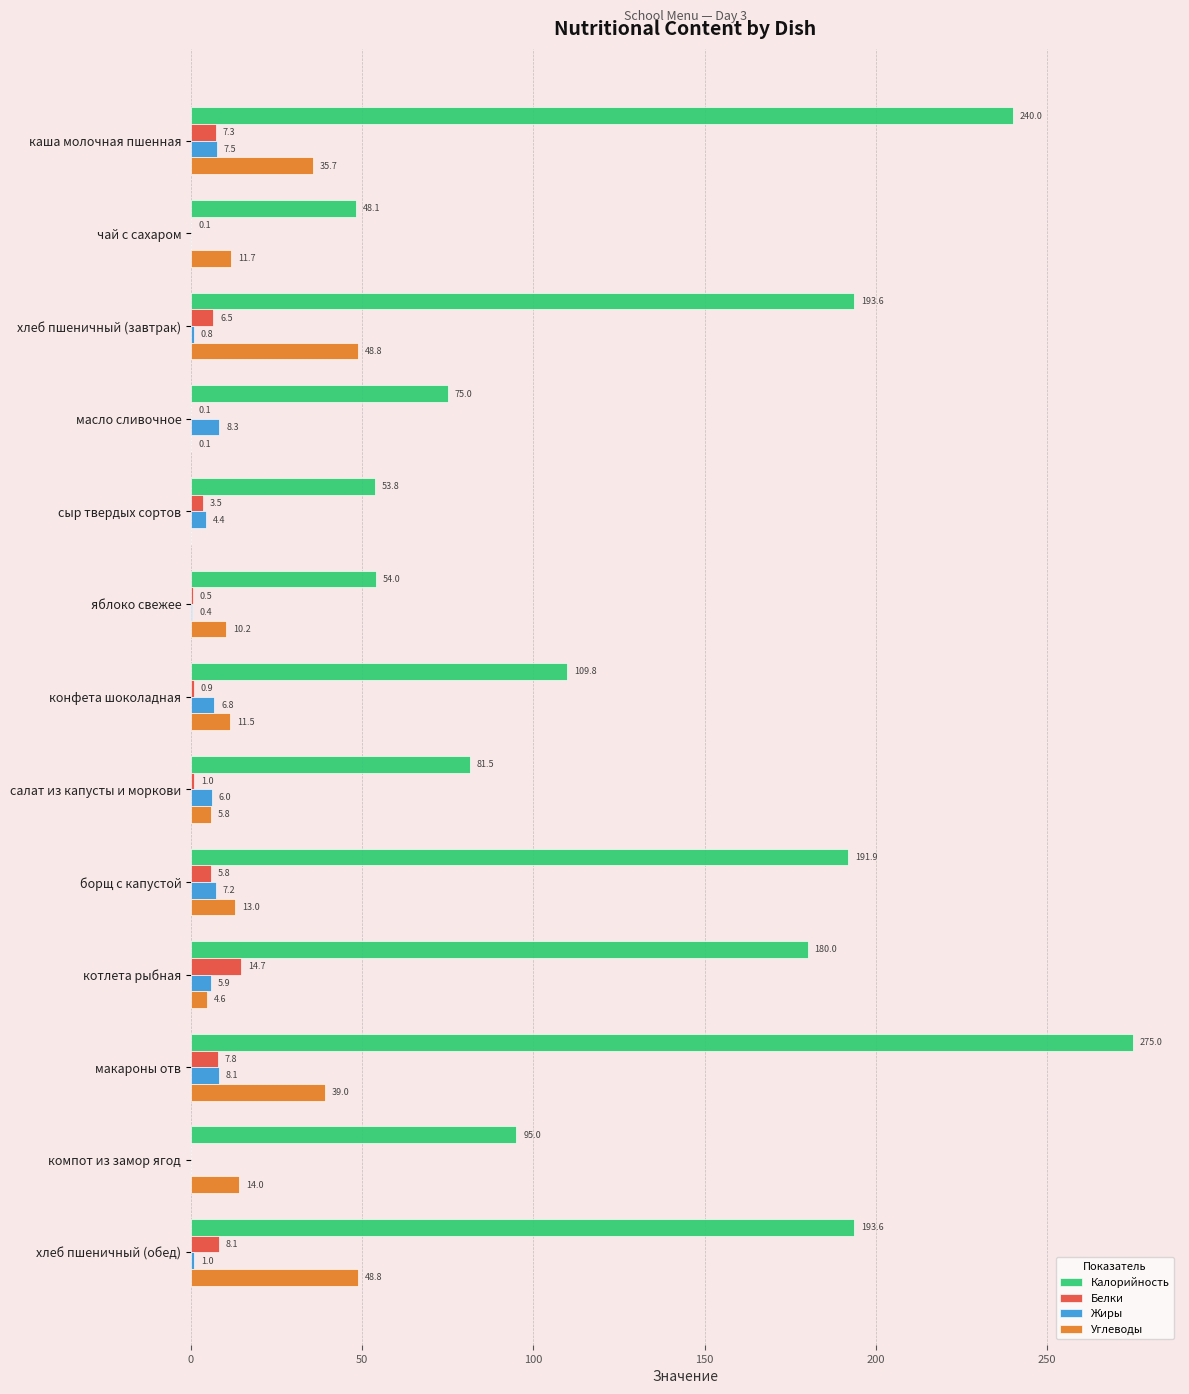

What are all the series names shown in the legend?

Калорийность, Белки, Жиры, Углеводы